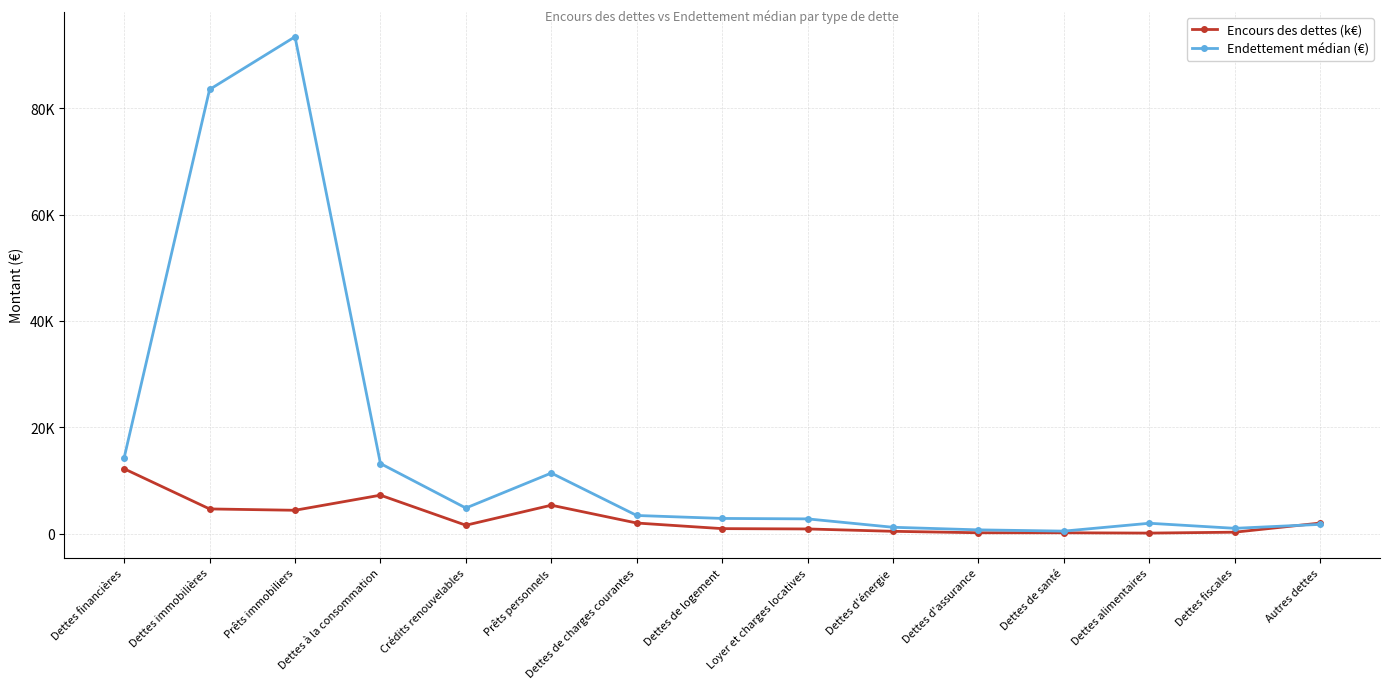

What are all the series names shown in the legend?

Encours des dettes (k€), Endettement médian (€)